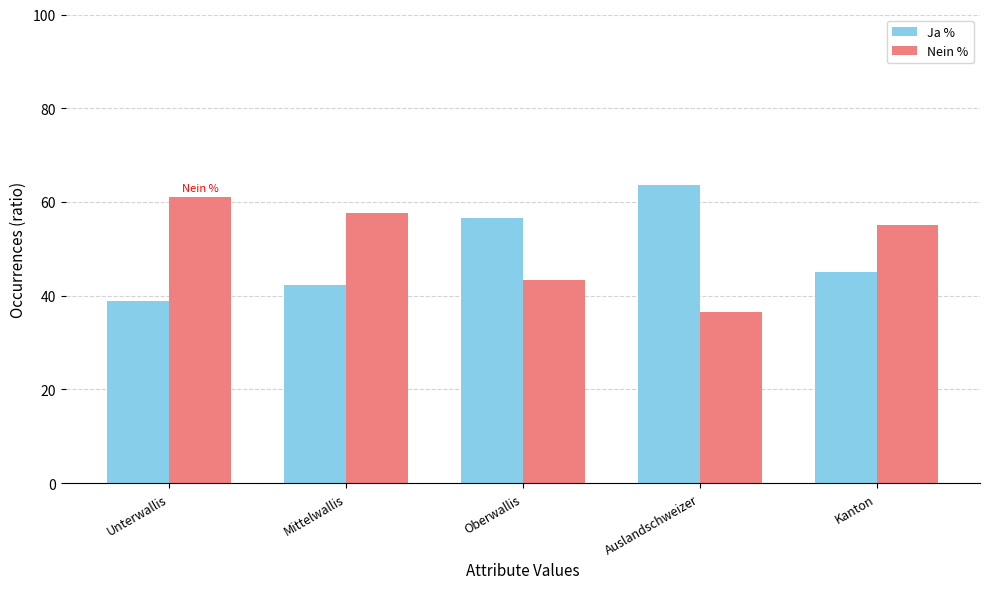

Is it true that Ja % equals 68.9 at Unterwallis?

False